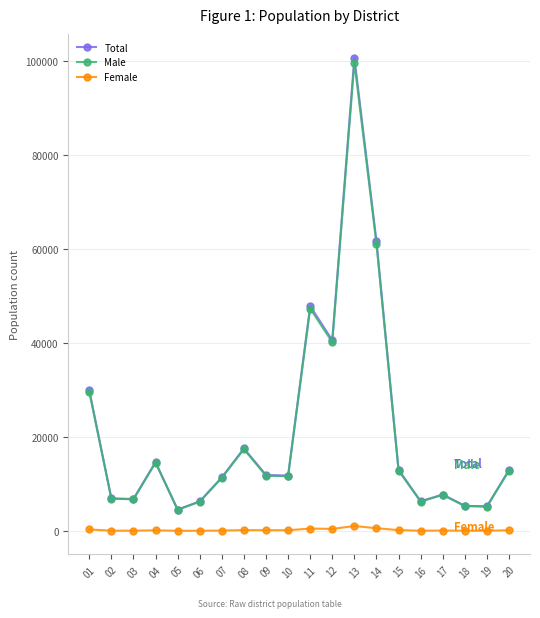

How many categories are shown in the chart?

20